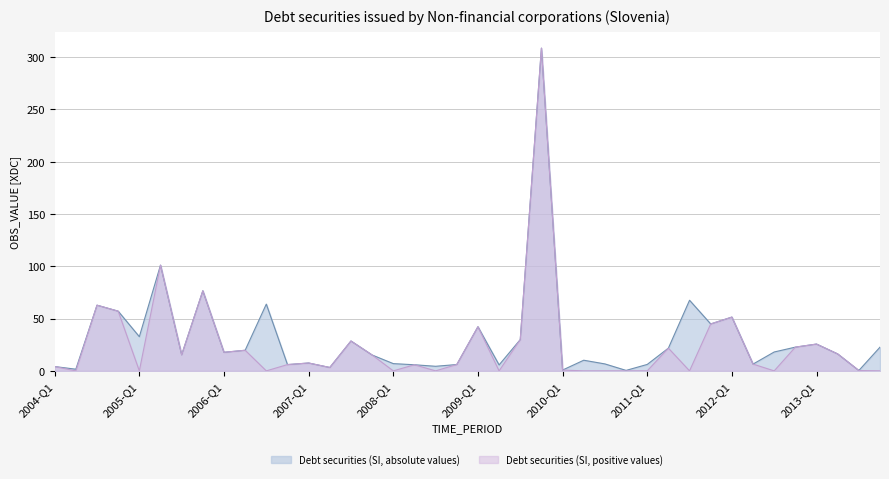

What is the difference between the maximum and minimum values in the Debt securities (SI, absolute values) series?

308.2